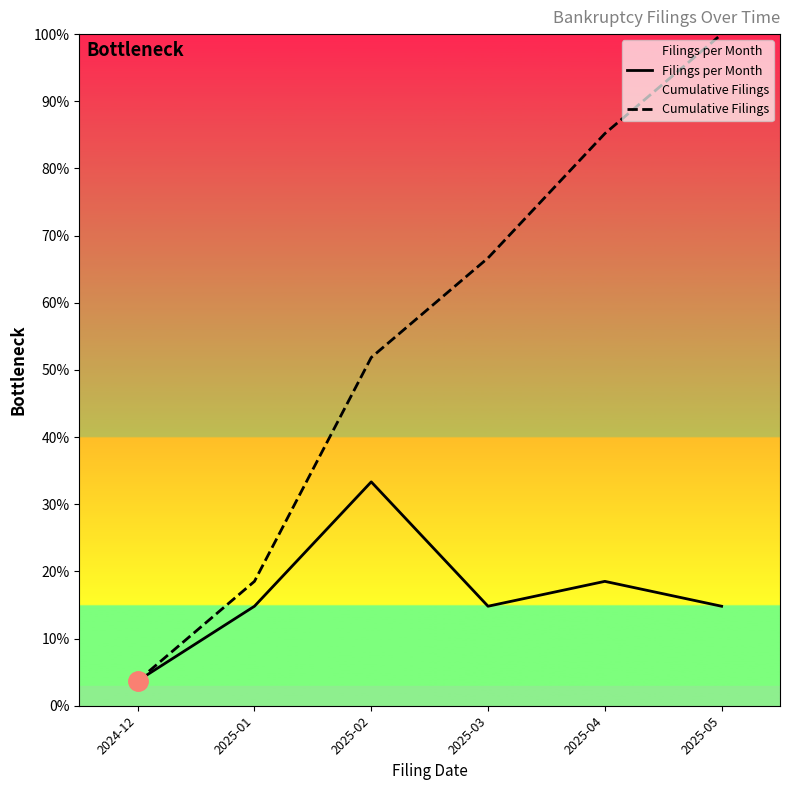

What is the spread (max minus min) of values at 2025-03?

51.9